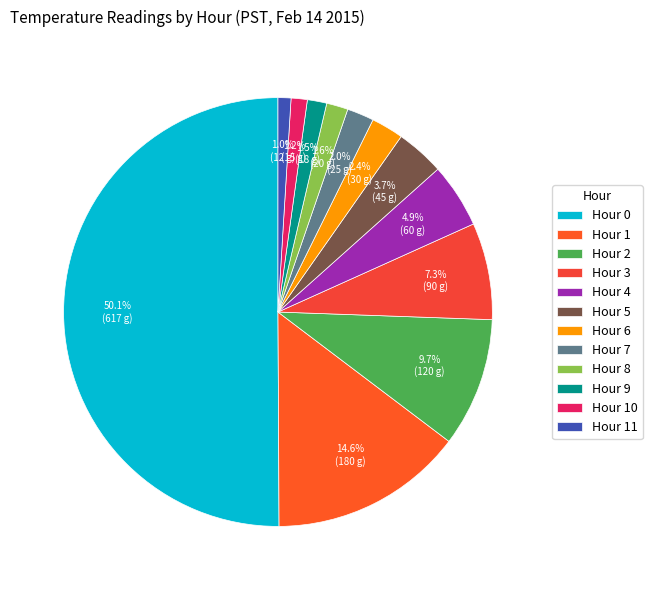

How many slices are in this pie chart?

12